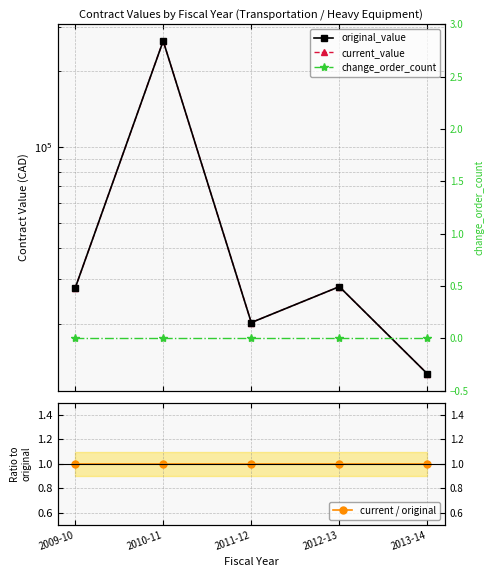

Which series changed the most between 2011-12 and 2012-13?

original_value